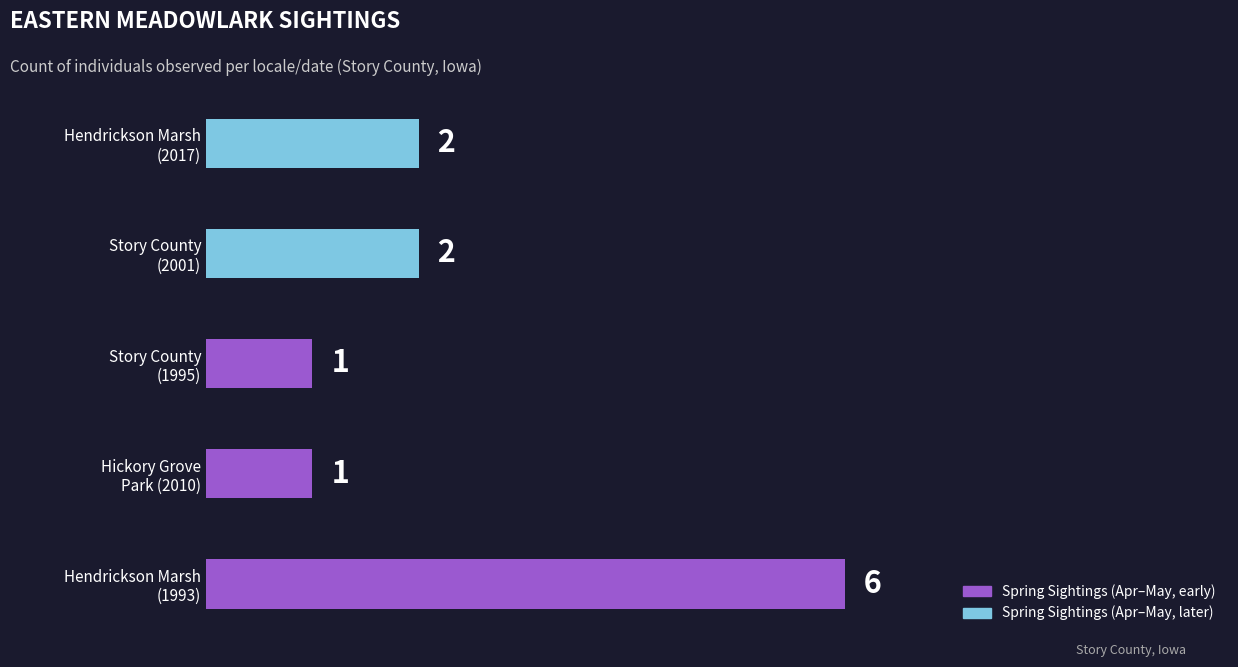

What is the difference between the maximum and second lowest values?

5